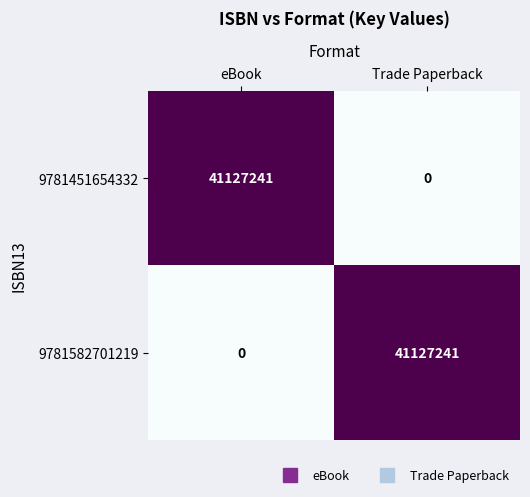

How many series are shown in this chart?

2